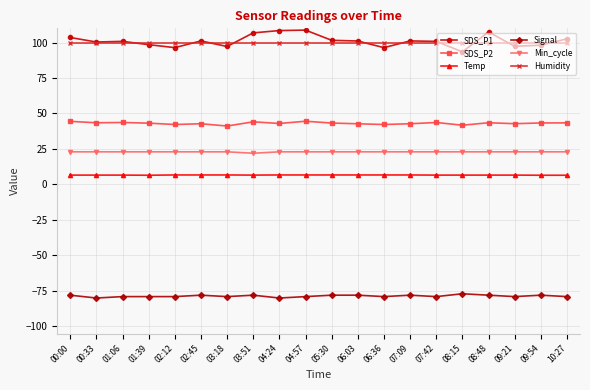

True or false: Humidity and Temp intersect in this chart.

False